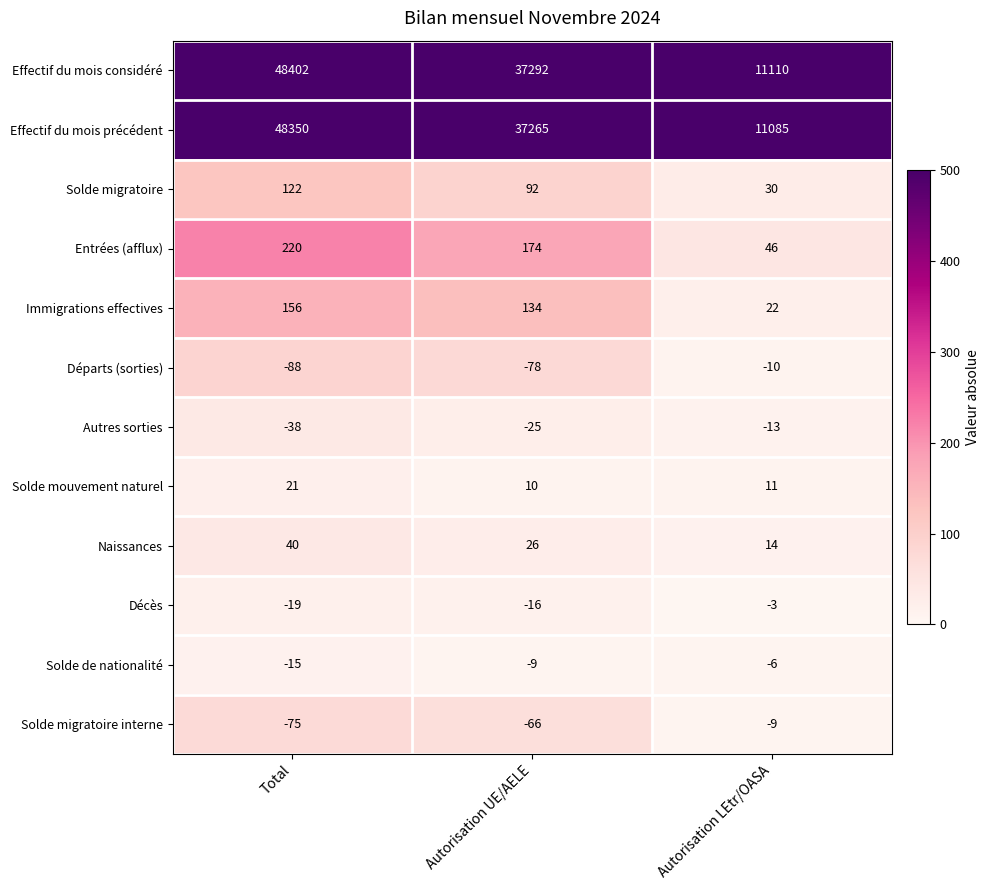

Which series has the largest total across all categories?

Effectif du mois considéré